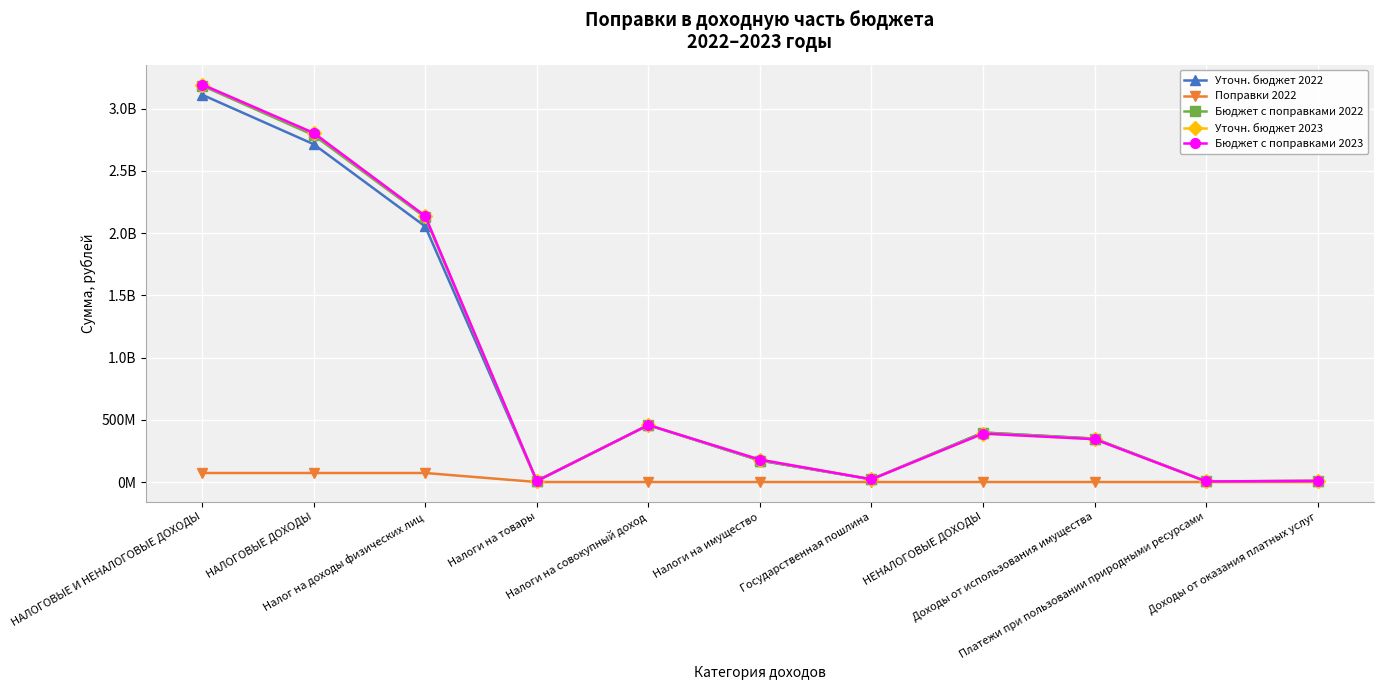

Does the chart have visible grid lines?

Yes